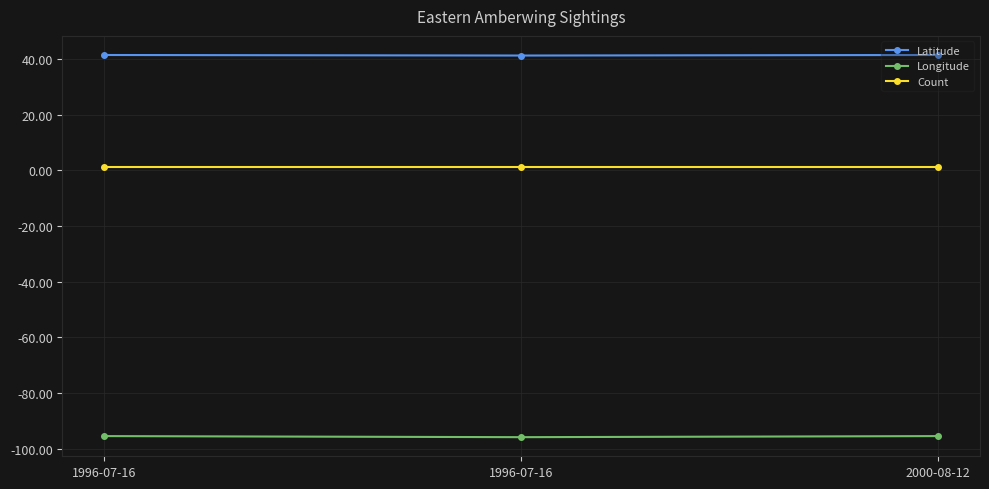

True or false: Longitude has a value of -39.8 at 1996-07-16.

False